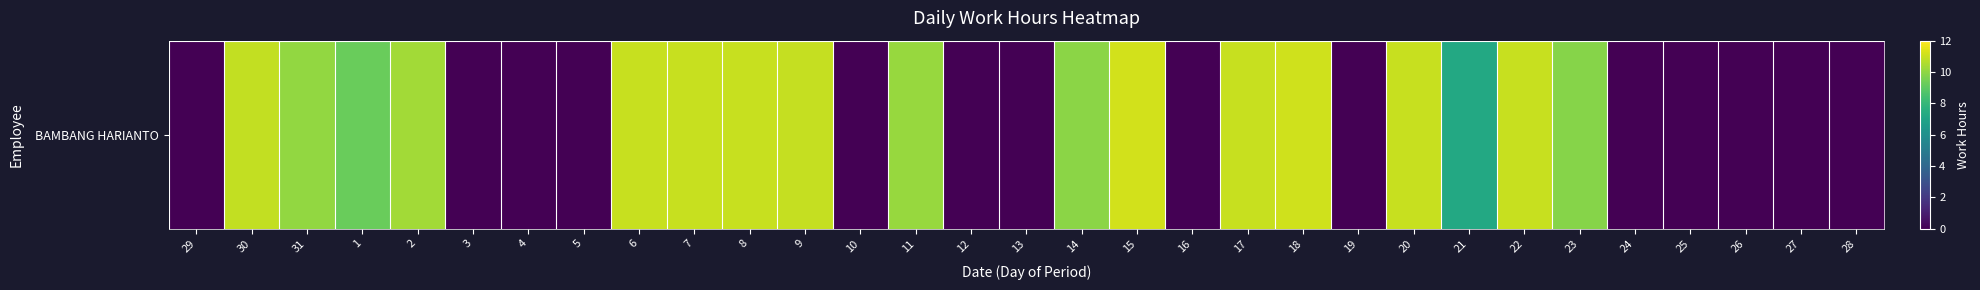

Between 9 and 27, which is larger?

9